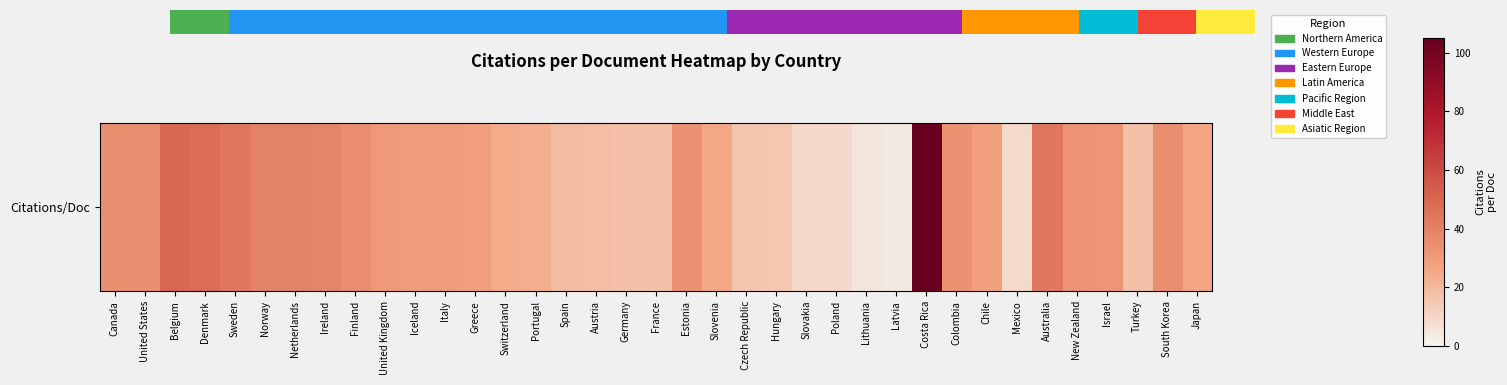

What is the average value?

29.2